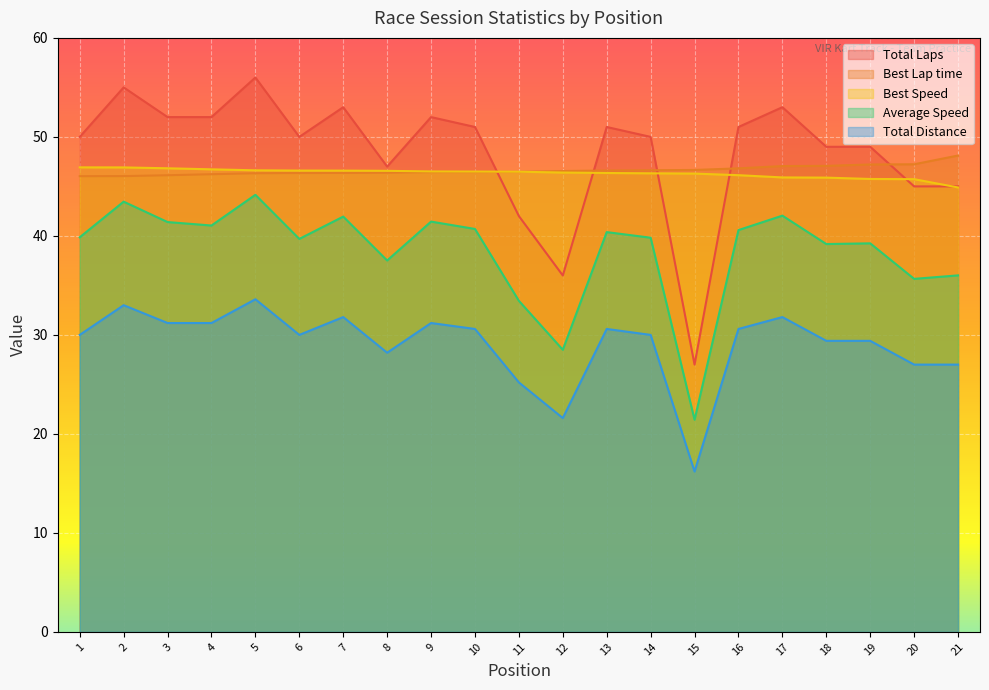

Reading right to left, list all the values displayed in this chart.

Total Laps: 45.0	45.0	49.0	49.0	53.0	51.0	27.0	50.0	51.0	36.0	42.0	51.0	52.0	47.0	53.0	50.0	56.0	52.0	52.0	55.0	50.0
Best Lap time: 48.1	47.2	47.2	47.1	47.1	46.8	46.7	46.6	46.6	46.6	46.5	46.5	46.4	46.4	46.4	46.4	46.3	46.2	46.1	46.0	46.0
Best Speed: 44.9	45.7	45.8	45.9	45.9	46.1	46.3	46.3	46.4	46.4	46.5	46.5	46.5	46.6	46.6	46.6	46.6	46.7	46.8	46.9	46.9
Average Speed: 36.0	35.7	39.2	39.2	42.0	40.6	21.4	39.8	40.4	28.5	33.4	40.7	41.4	37.5	41.9	39.7	44.1	41.0	41.4	43.5	39.9
Total Distance: 27.0	27.0	29.4	29.4	31.8	30.6	16.2	30.0	30.6	21.6	25.2	30.6	31.2	28.2	31.8	30.0	33.6	31.2	31.2	33.0	30.0